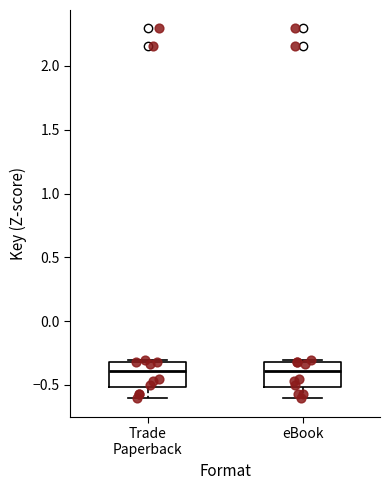

Reading left to right, read every box against the y-axis: the position of its median line, the range the box covers, and the ends of its whiskers. The values are not printed on the chart, so give them approximately, as read against the axis.

Trade Paperback: median -0.4, box -0.5 to -0.3, whiskers -0.6 to -0.3
eBook: median -0.4, box -0.5 to -0.3, whiskers -0.6 to -0.3